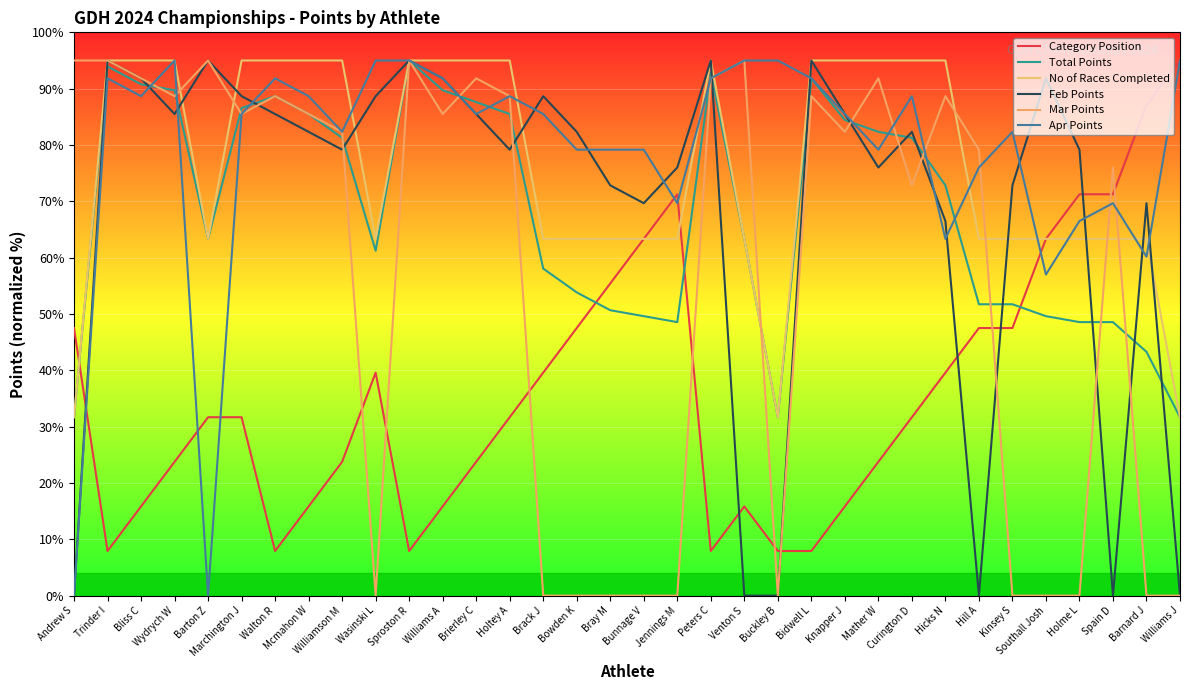

Which category has the lowest value in the Mar Points series?

Wasinski L